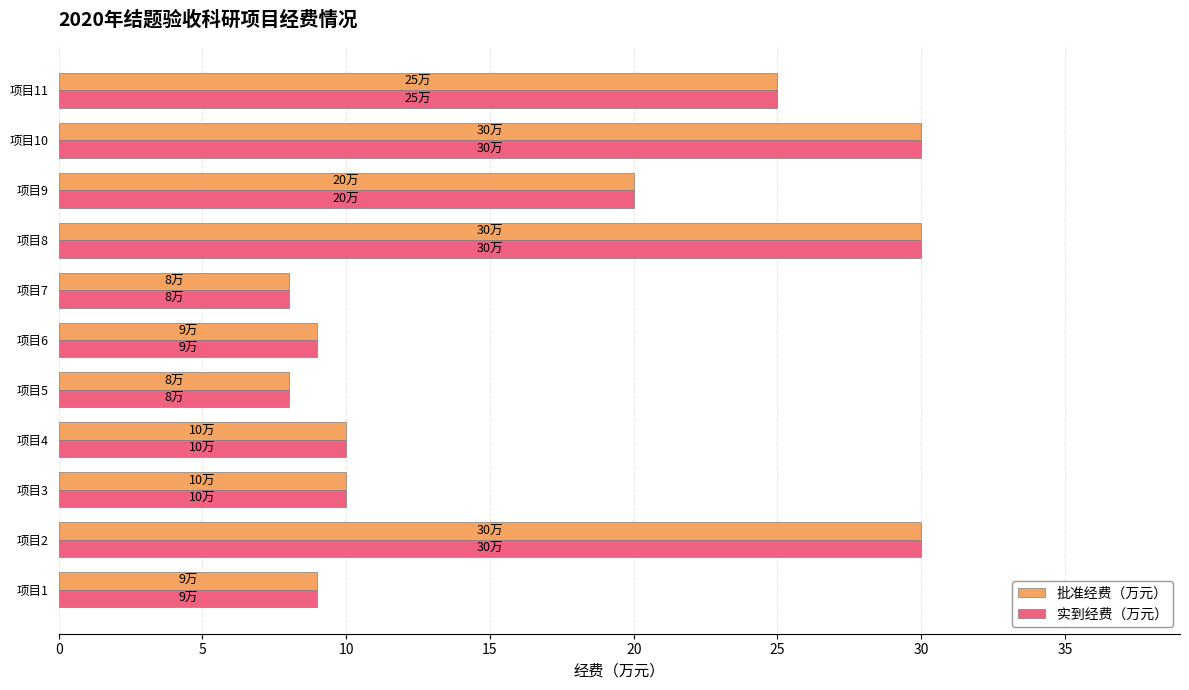

The 批准经费（万元） series shows 10 at 项目4. True or false?

True